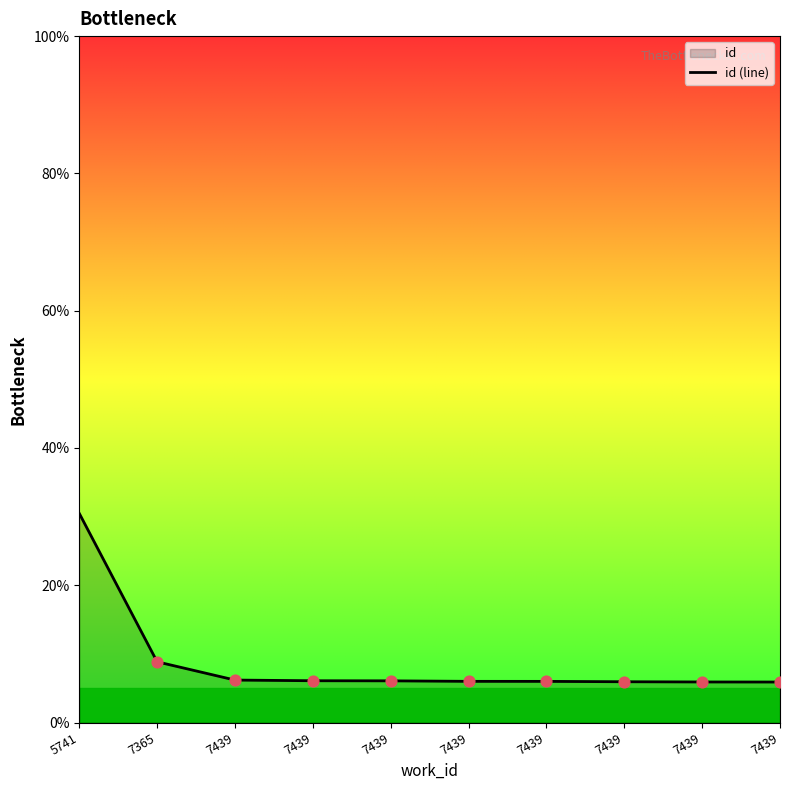

What is the change in value from 5741 to 7439?

-24.4